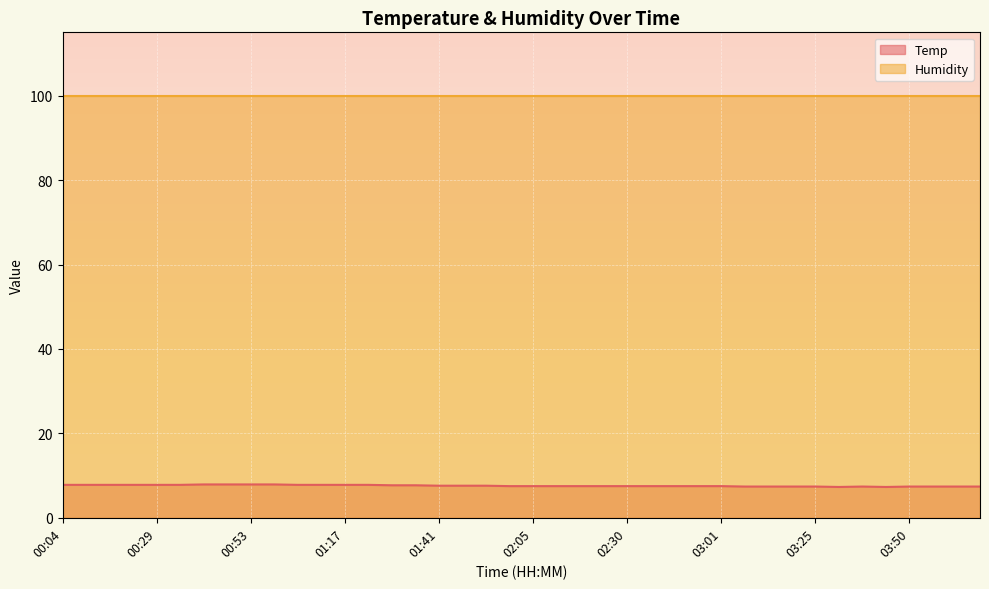

The value at 01:47 is 7.6. True or false?

True